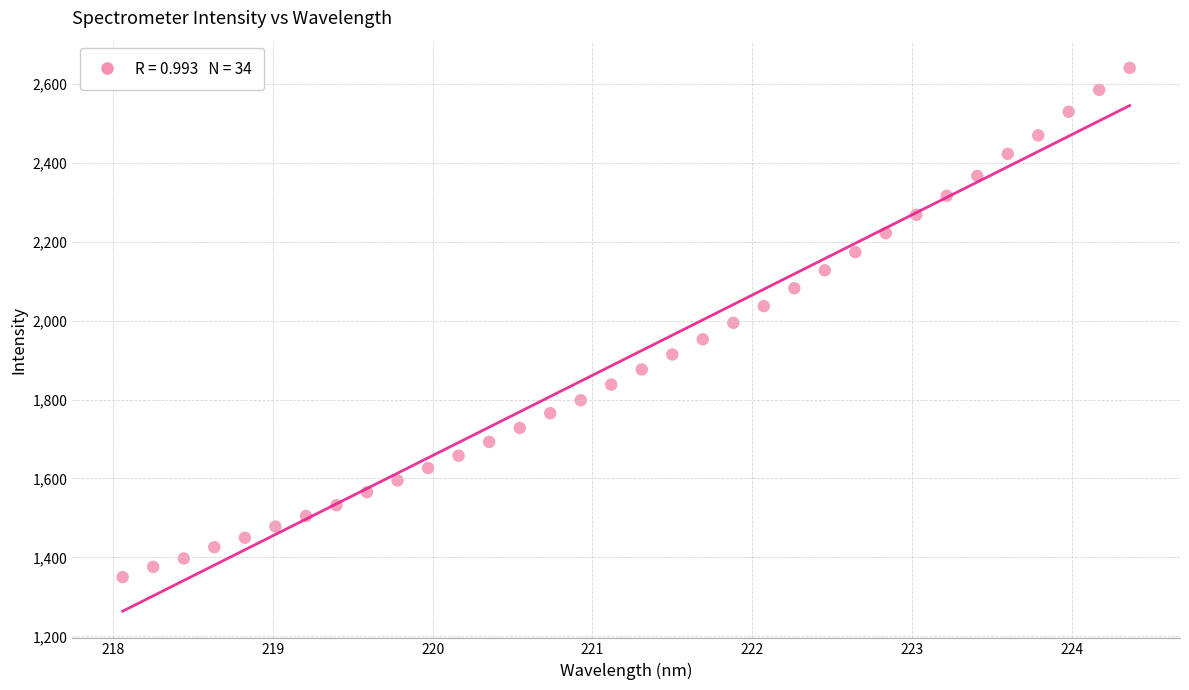

What is the range of X values (max minus min)?

6.3